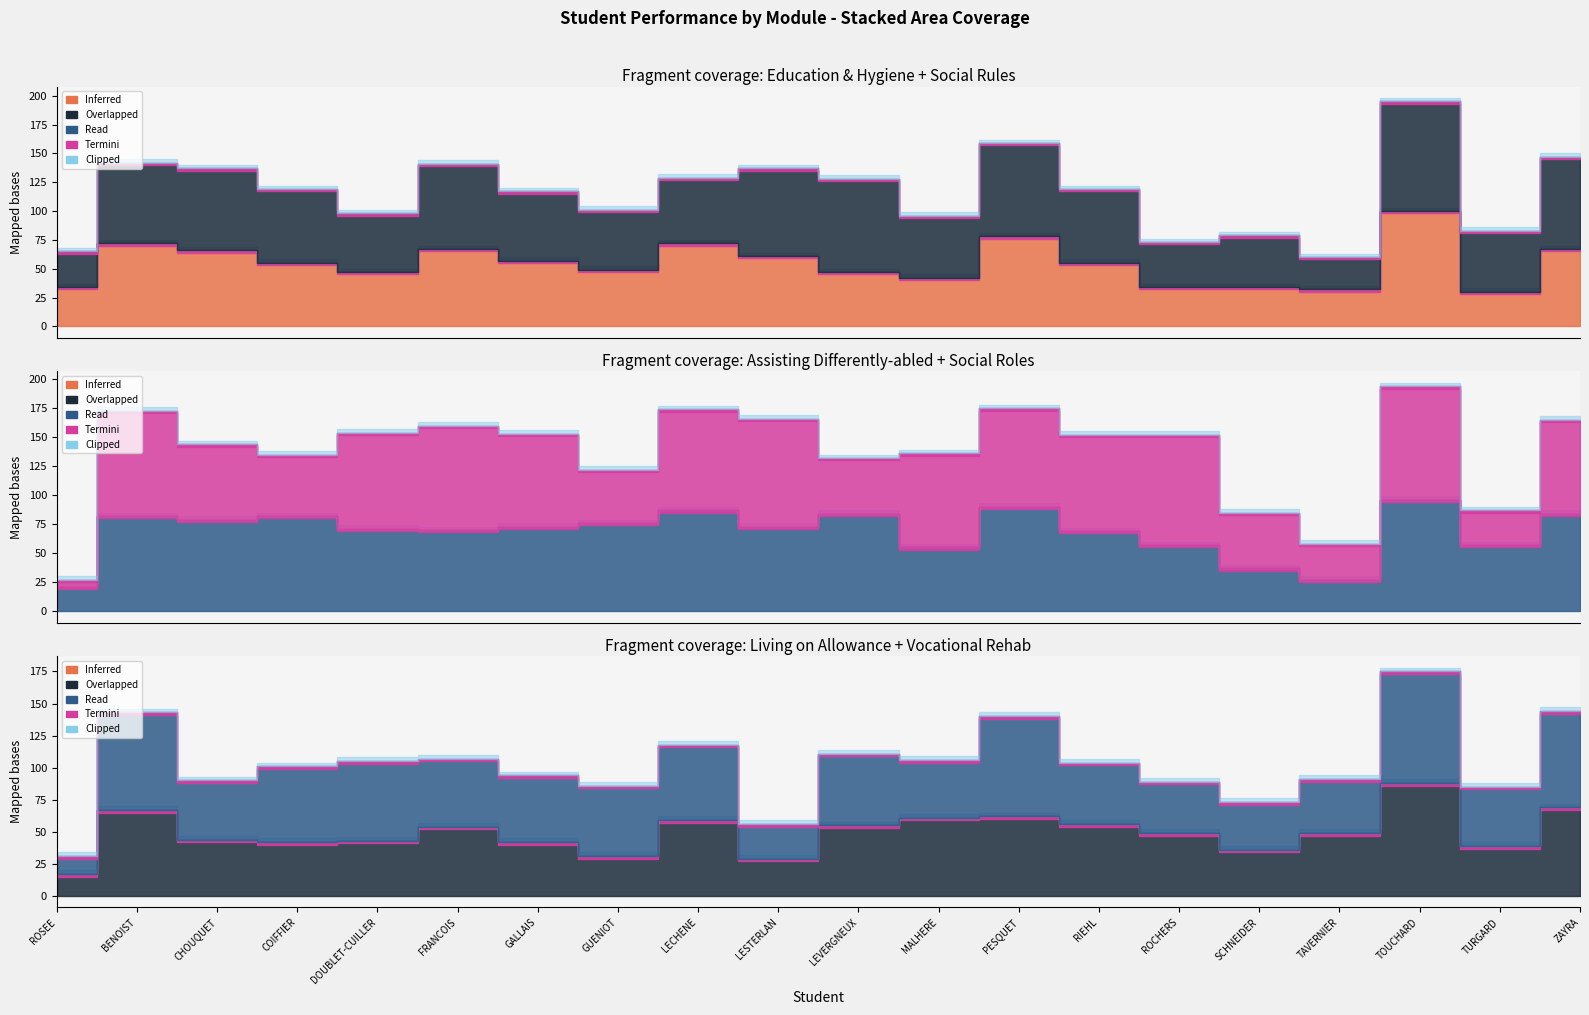

How many categories are shown in the chart?

20